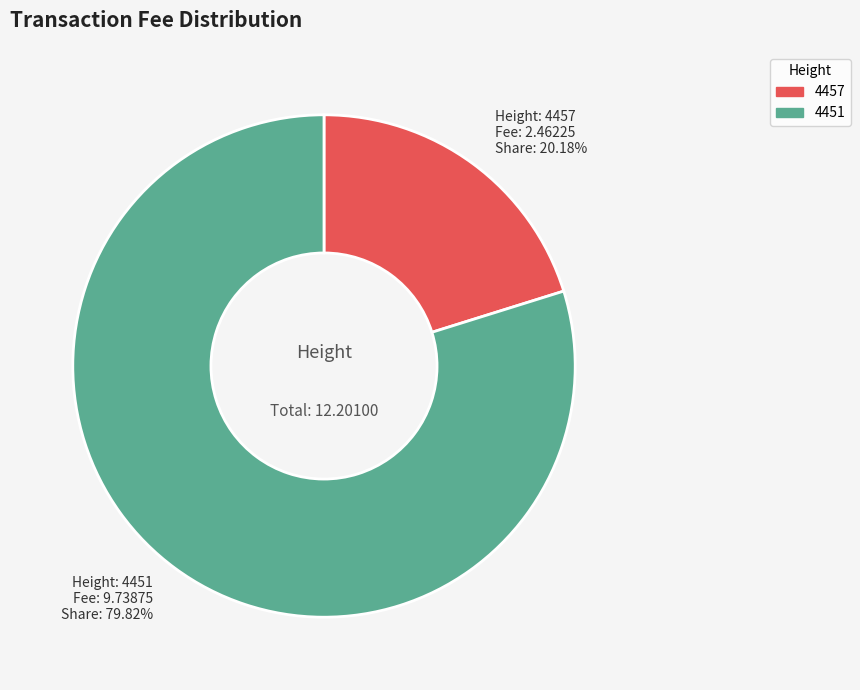

Does 4451 represent more than half of the total?

Yes